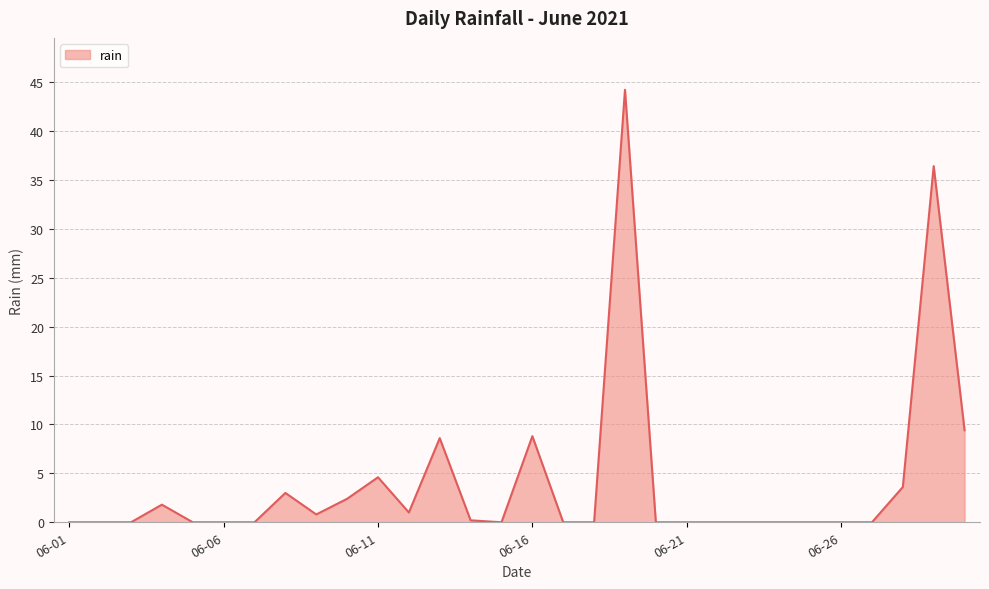

Does the chart display data point markers on the line(s)?

No